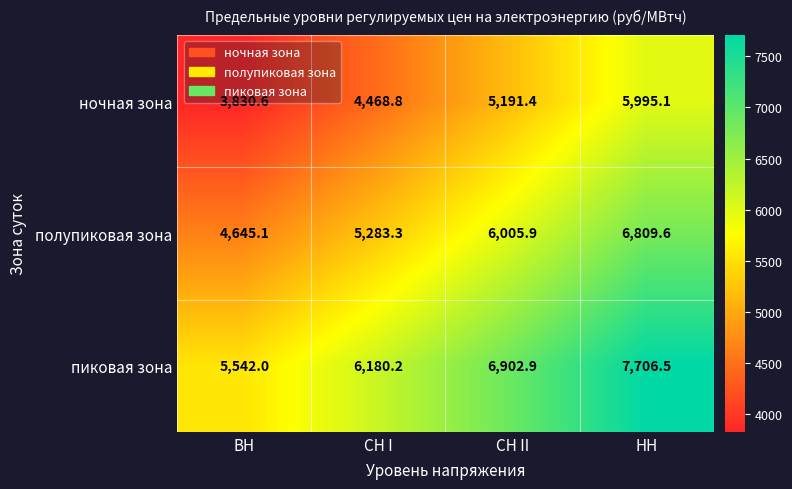

At which category does the chart reach its peak across all series?

НН